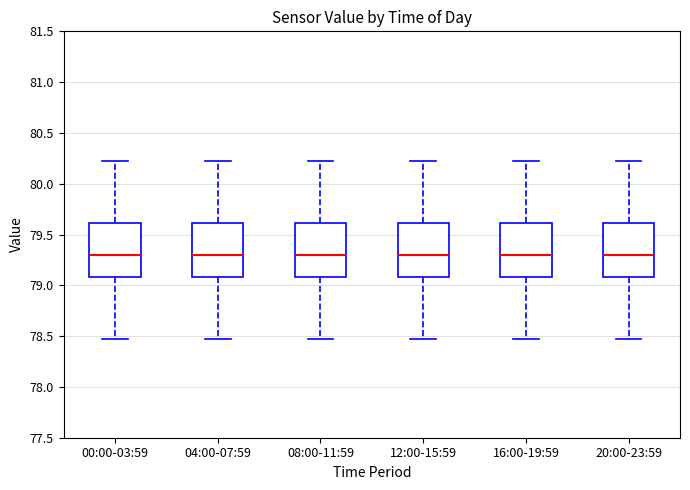

Where does the lower whisker of the box for 00:00-03:59 end on the y-axis? The values are not printed on the chart, so give them approximately, as read against the axis.

78.45